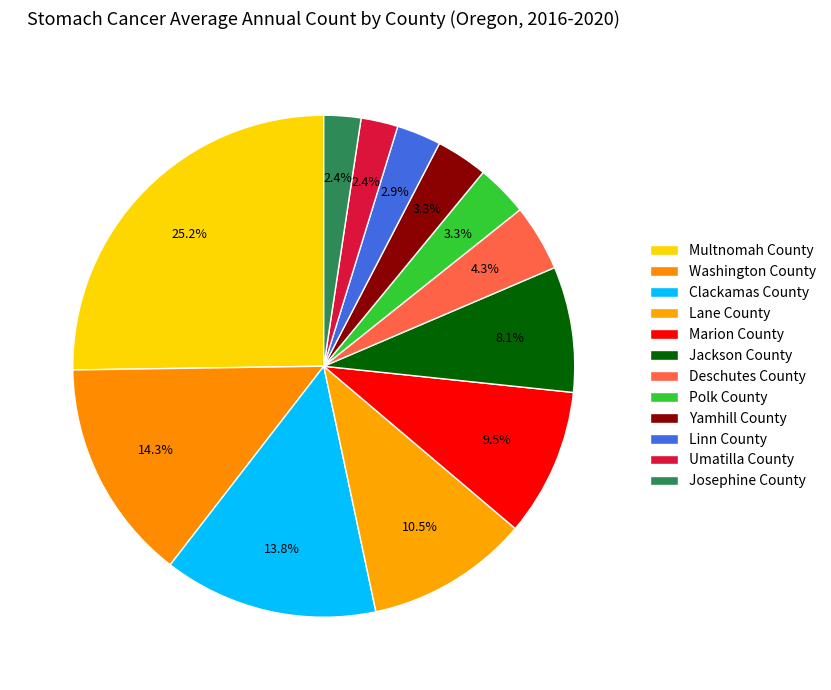

What is the change in value from Washington County to Jackson County?

-13